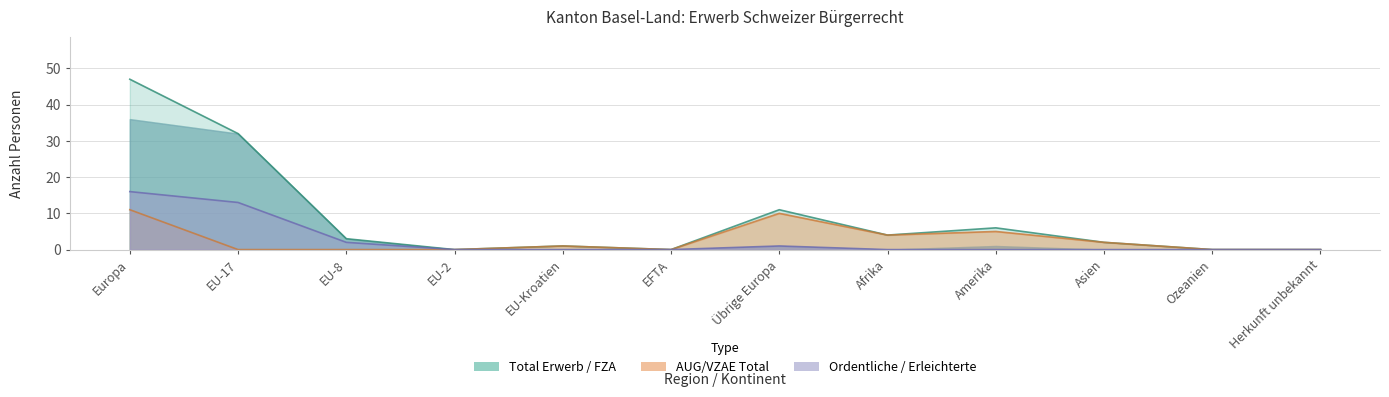

What is the sum of the Total Erwerb values at Amerika and Asien?

8